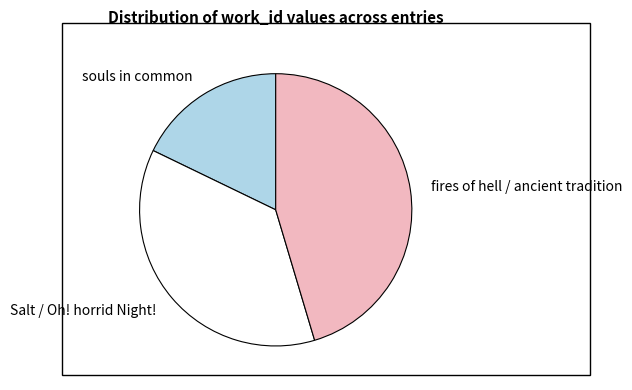

Is there any slice that represents more than half of the pie?

No